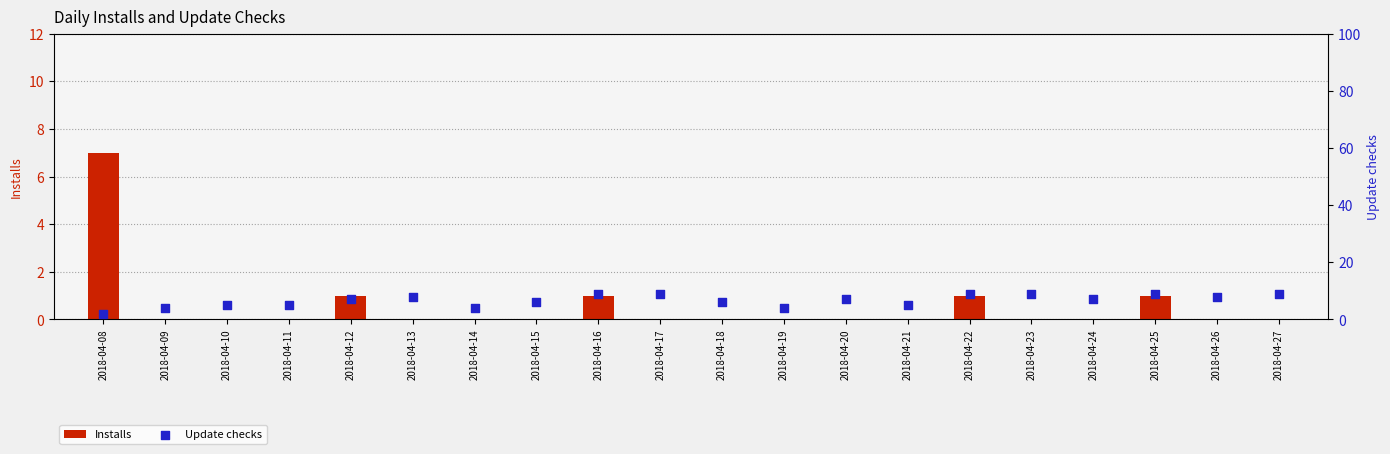

What is the total value across all series at 2018-04-19?

4